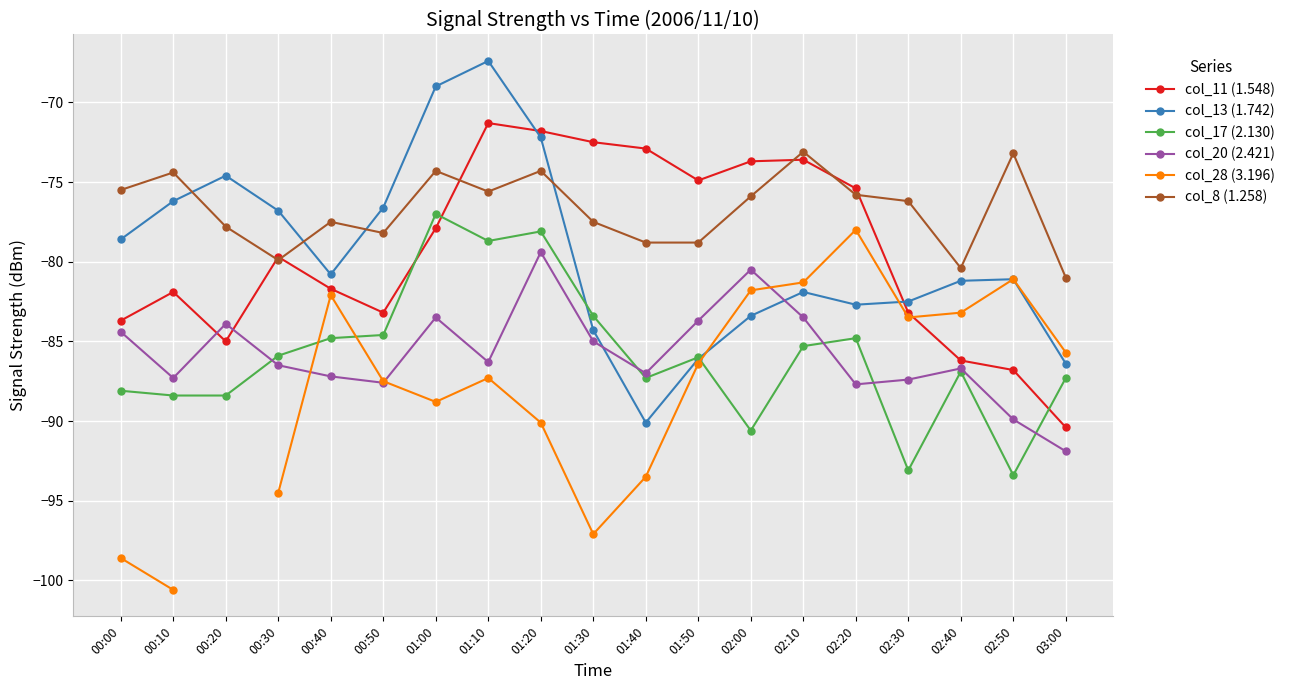

What position from the right is 02:30?

4